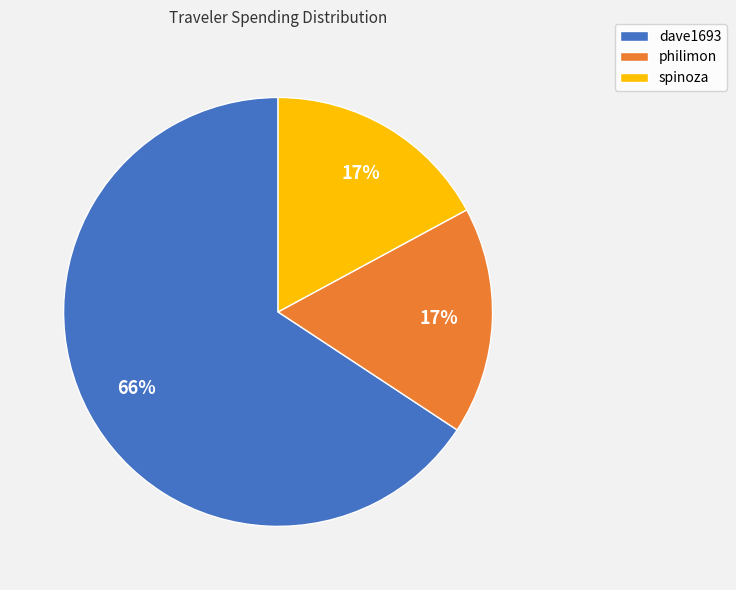

To the nearest percent, what is the combined percentage of spinoza and dave1693?

83%